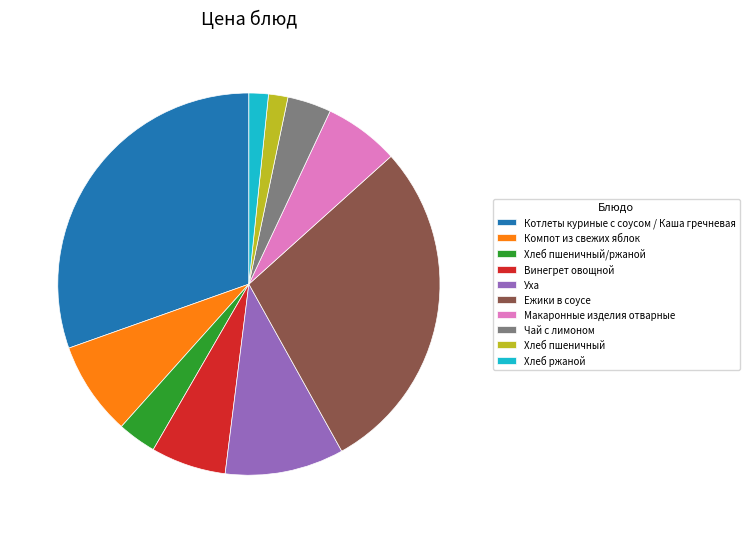

Is there any slice that represents more than half of the pie?

No